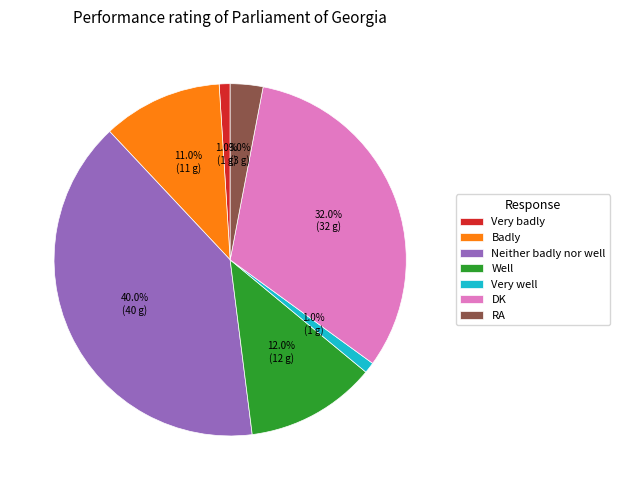

To the nearest percent, what is the average slice percentage?

14%